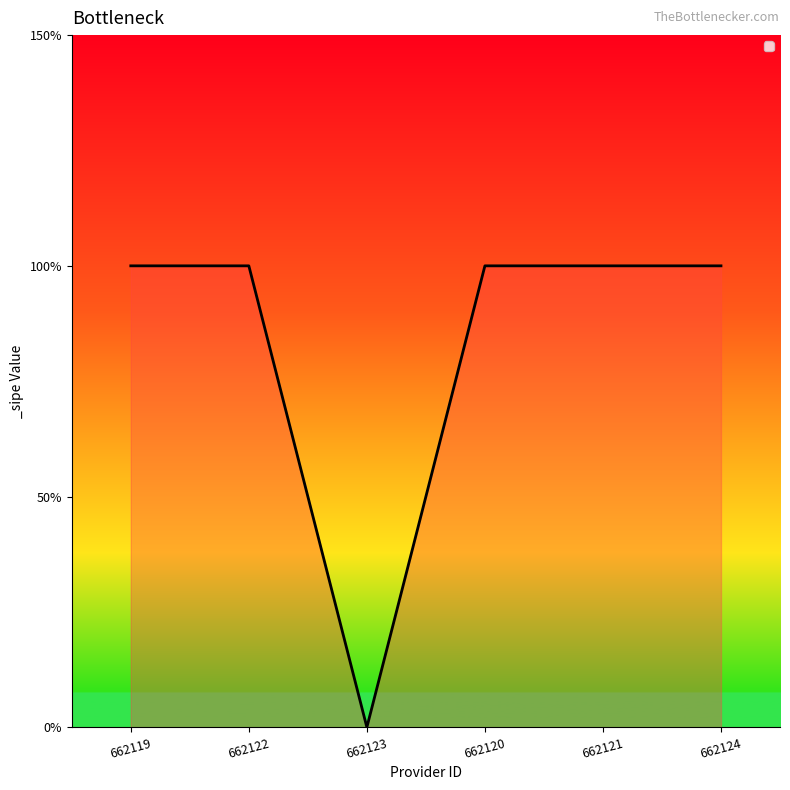

Rank the categories by value from lowest to highest.

662123, 662119, 662122, 662120, 662121, 662124